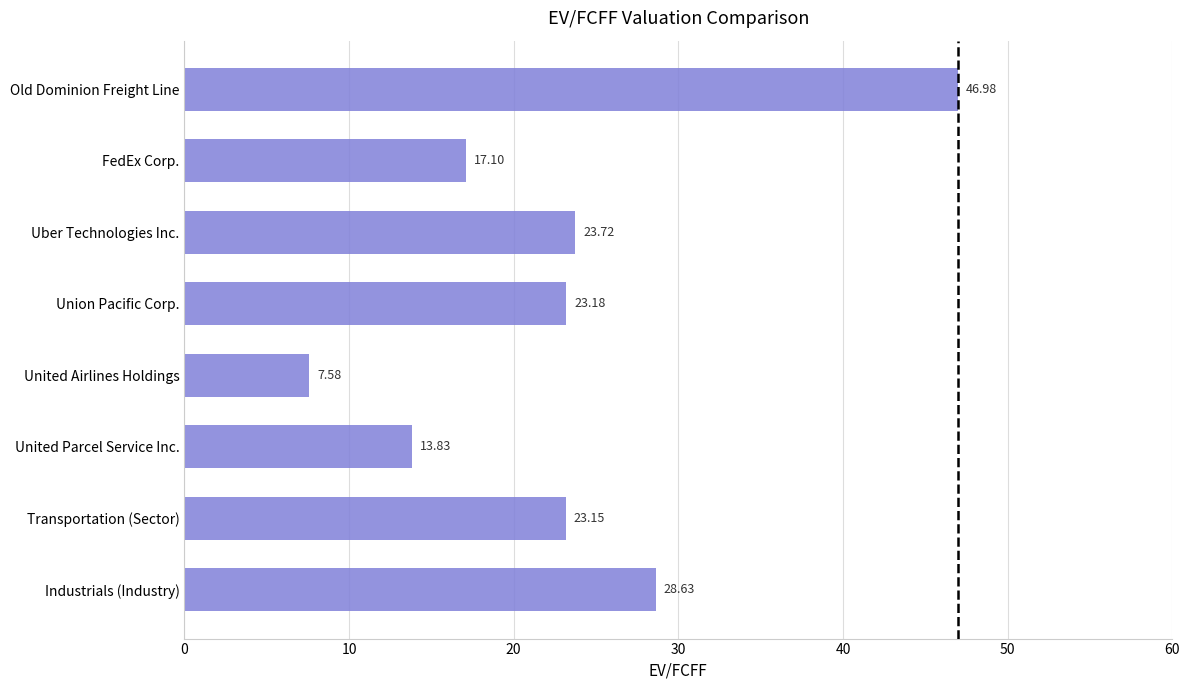

What is the difference between the values at United Parcel Service Inc. and Industrials (Industry)?

14.8